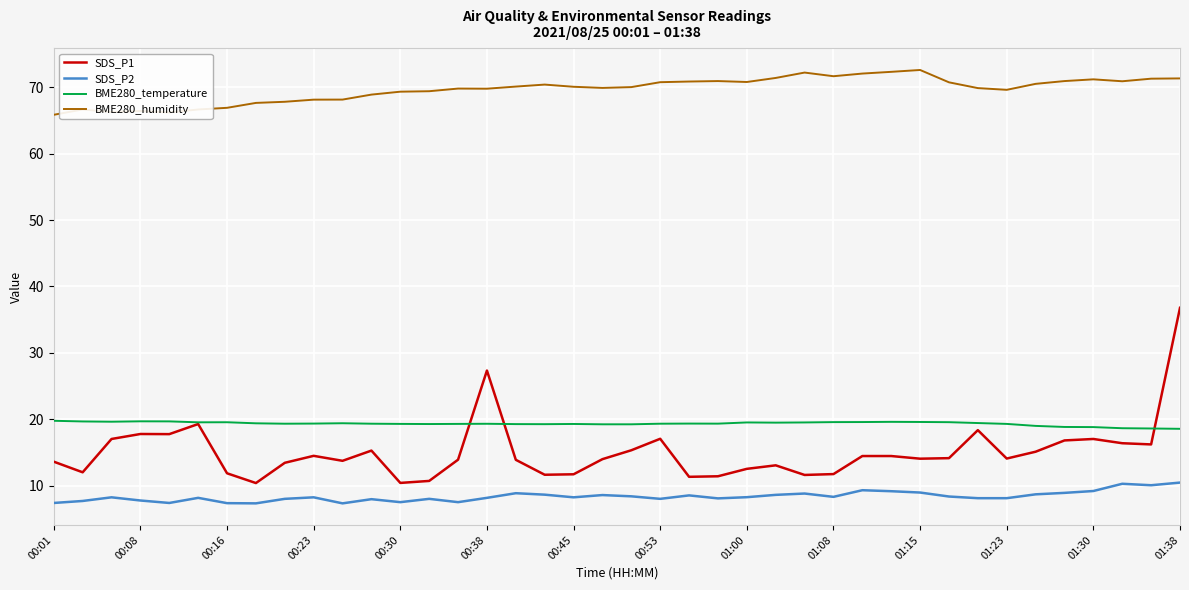

List the series in order of their peak value, lowest first.

SDS_P2, BME280_temperature, SDS_P1, BME280_humidity